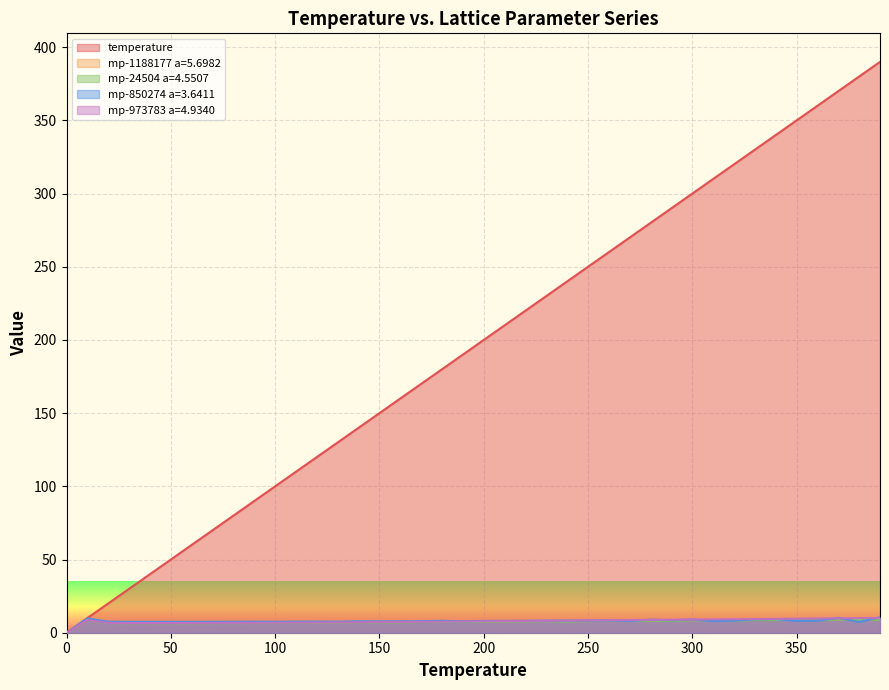

Rank the series by their maximum value, from lowest to highest.

mp-24504 a=4.5507, mp-1188177 a=5.6982, mp-973783 a=4.9340, mp-850274 a=3.6411, temperature